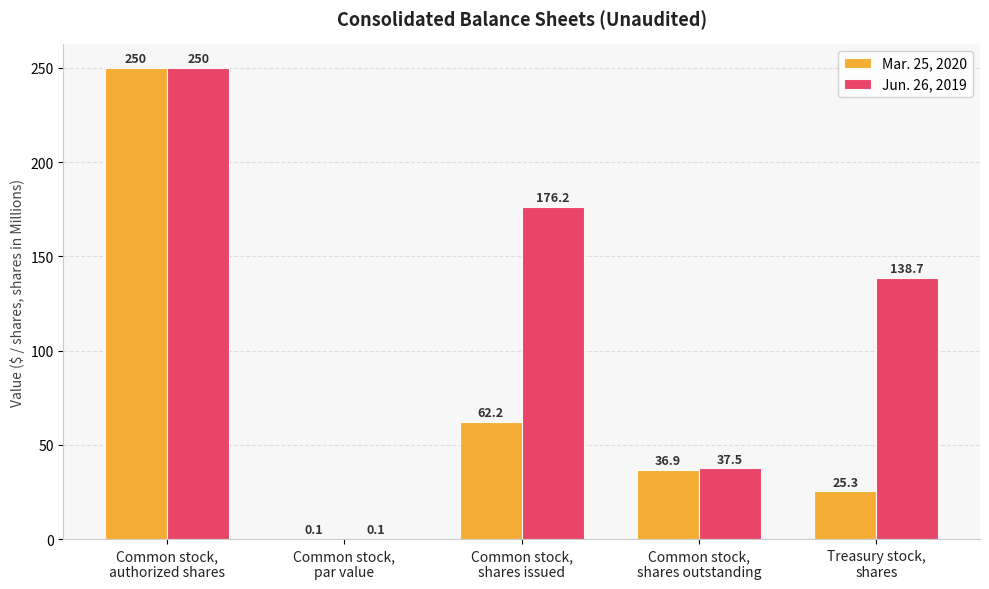

What is the sum of the Mar. 25, 2020 values at Treasury stock,
shares and Common stock,
shares issued?

87.5